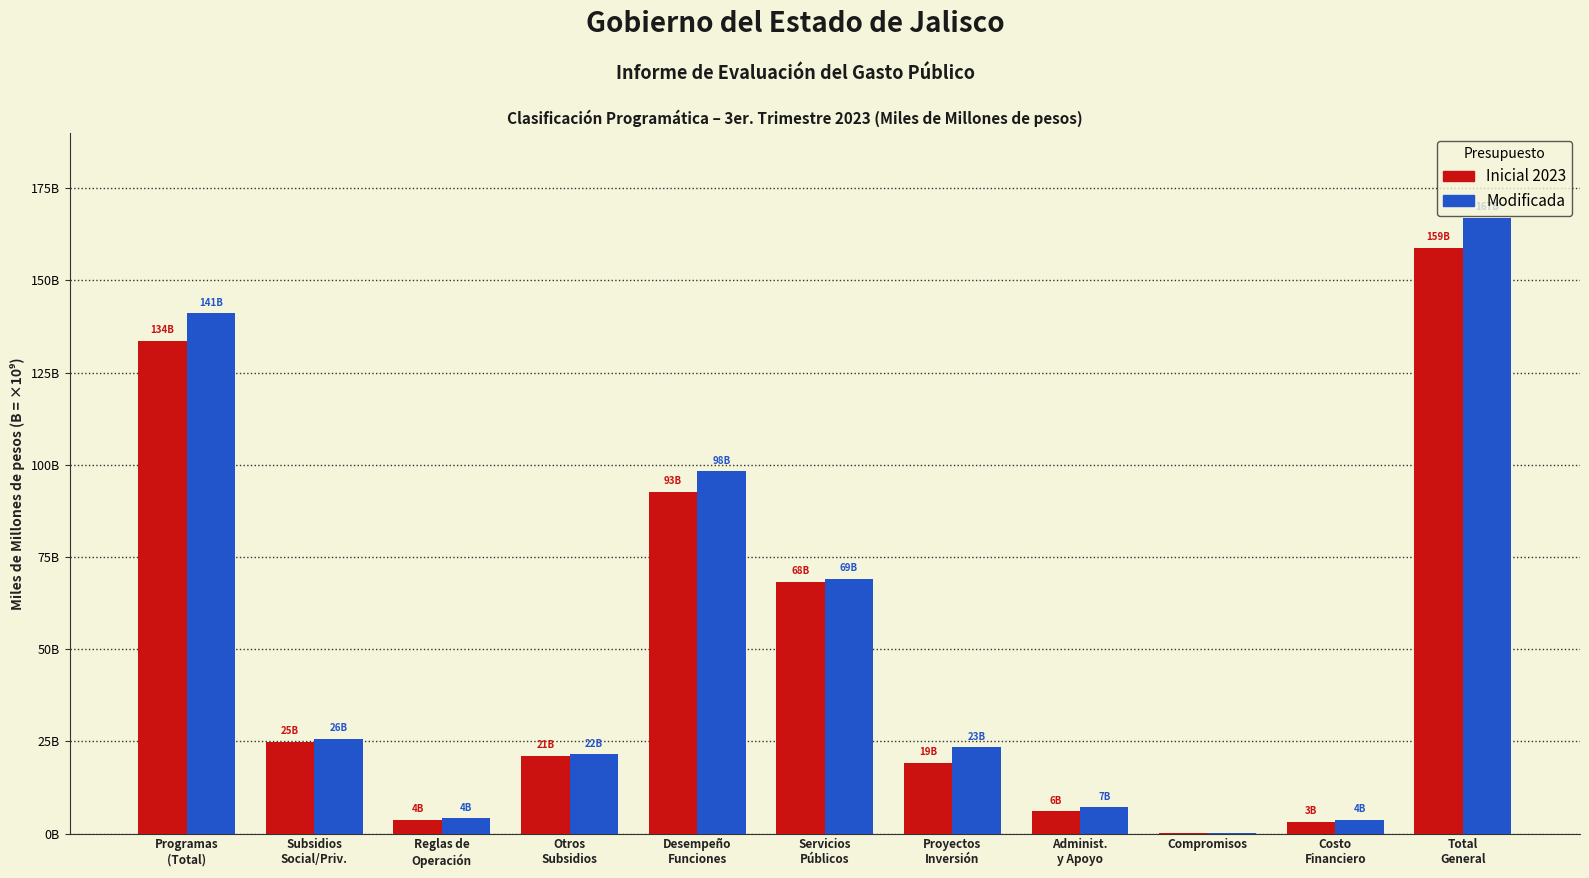

Reading right to left, transcribe all the data shown in this chart.

Inicial 2023 (MDP): 158.9	3.2	0.2	6.1	19.3	68.3	92.7	21.1	3.7	24.9	133.7
Modificada (MDP): 167.0	3.7	0.2	7.2	23.4	69.0	98.3	21.6	4.1	25.7	141.2